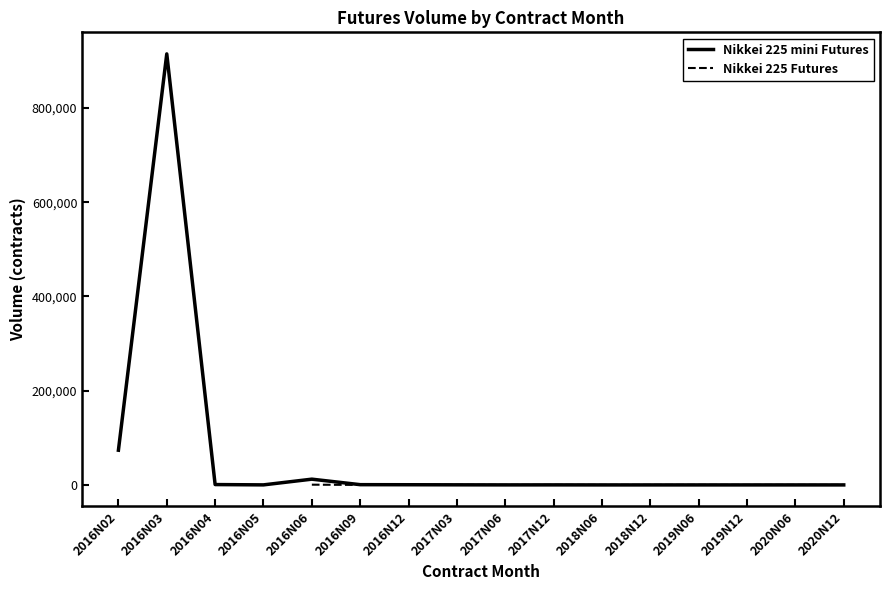

At which label does Nikkei 225 mini Futures reach its minimum?

2019N06